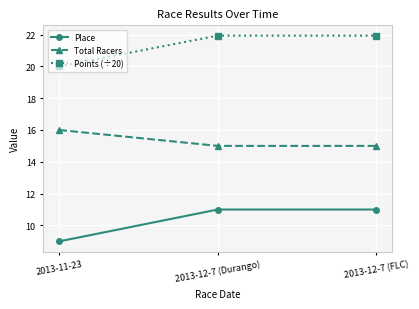

List the series in order of their overall mean, lowest first.

Place, Total Racers, Points (÷20)